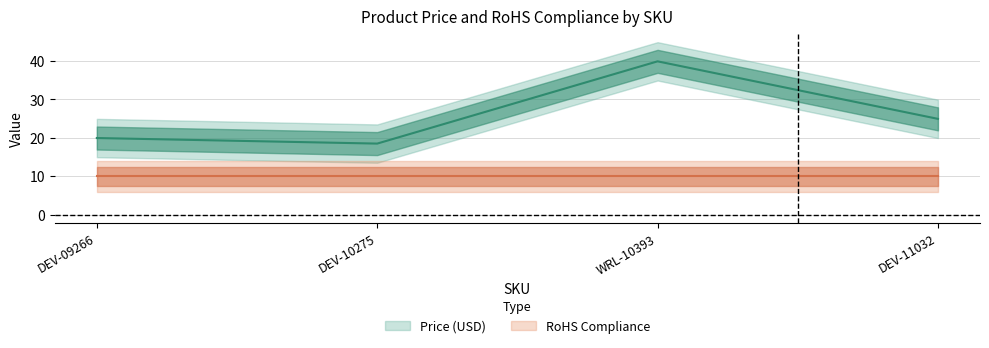

What is the label of the 1st point from the left?

DEV-09266